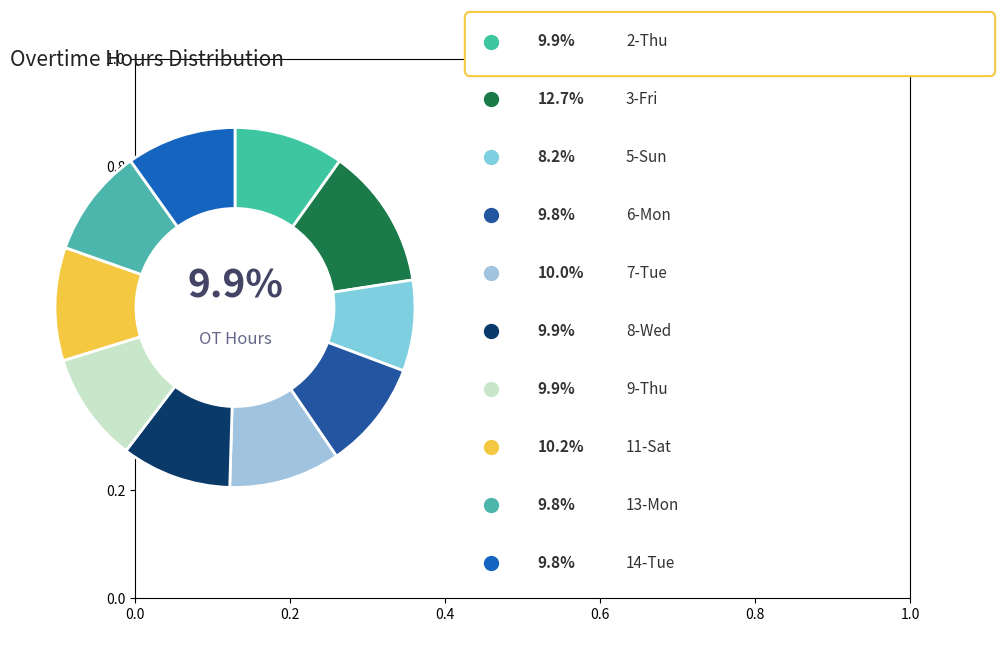

How many slices are in this pie chart?

10